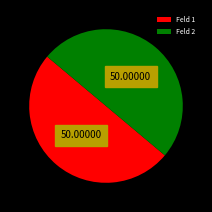

Approximately how many times larger is the value at Feld 2 compared to Feld 1?

1.0